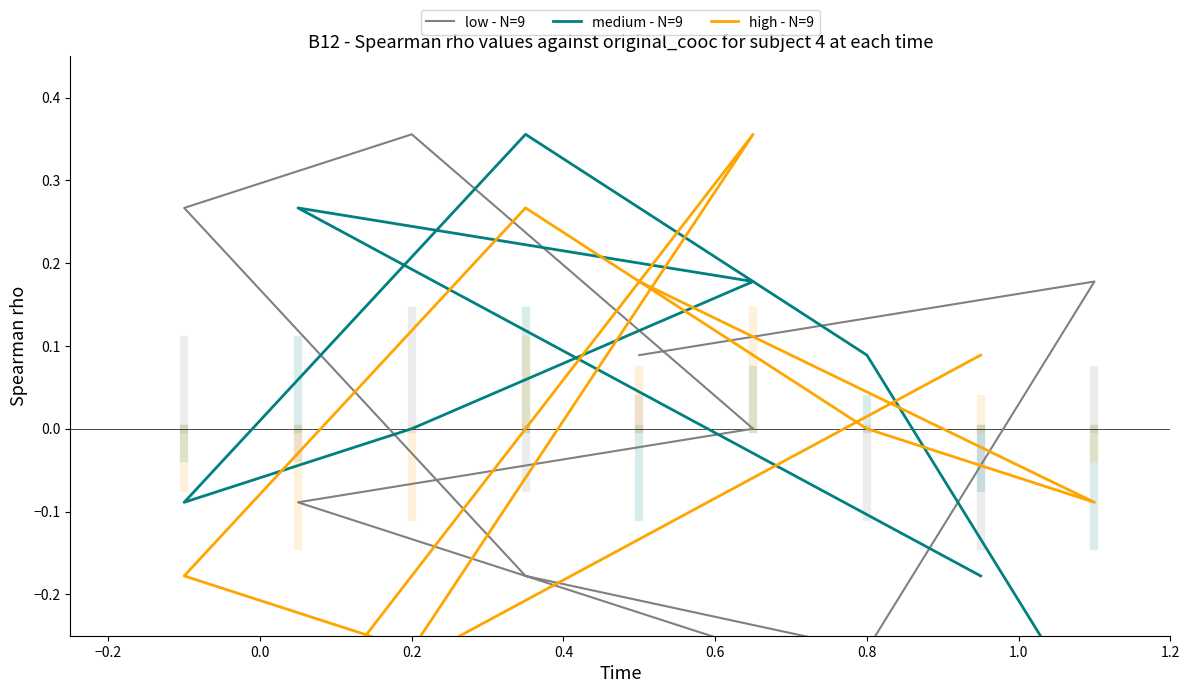

Rank the series by their maximum value, from highest to lowest.

low - N=9, medium - N=9, high - N=9